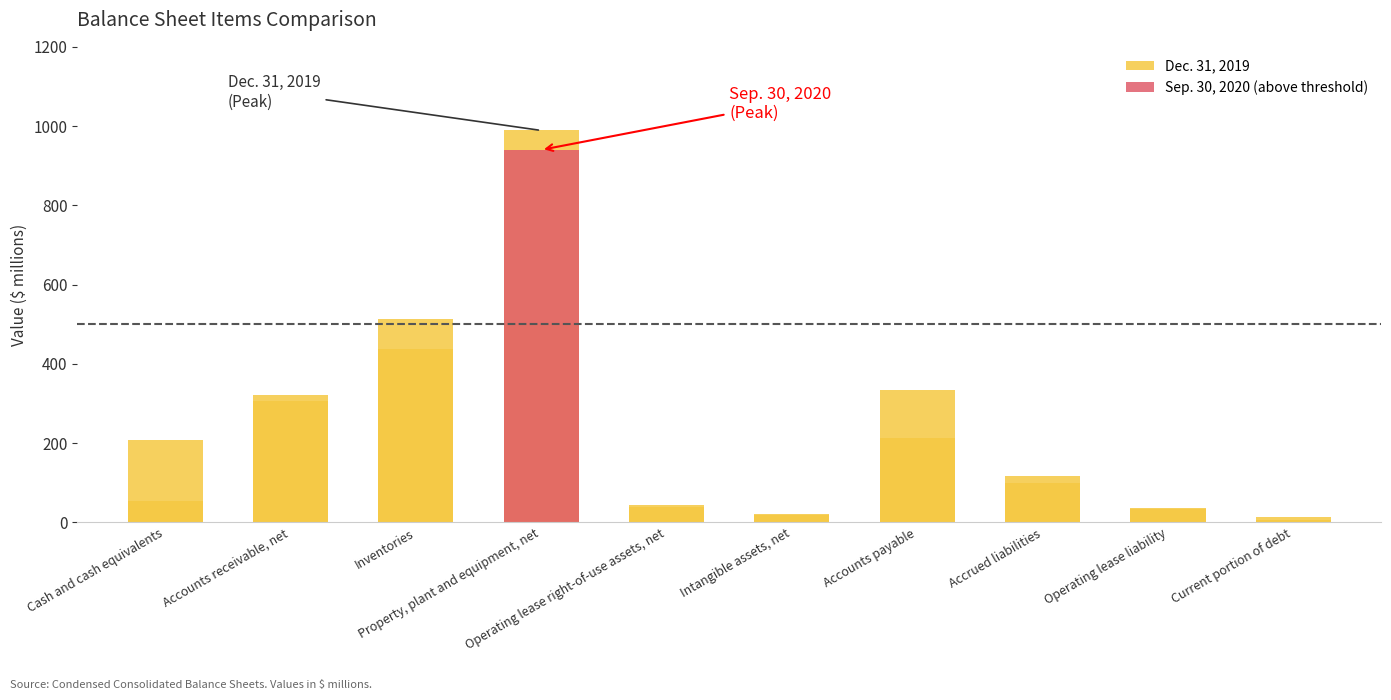

What is the average value of the Sep. 30, 2020 (above threshold) series?

94